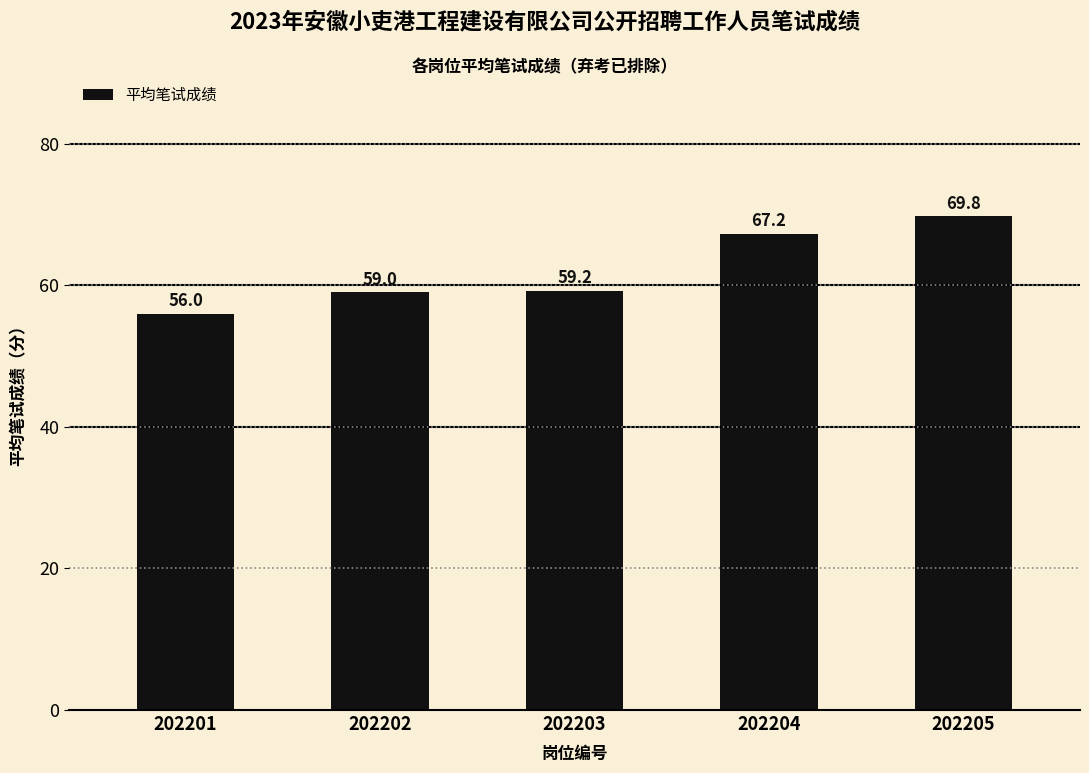

List the labels in order of value, largest first.

202205, 202204, 202203, 202202, 202201